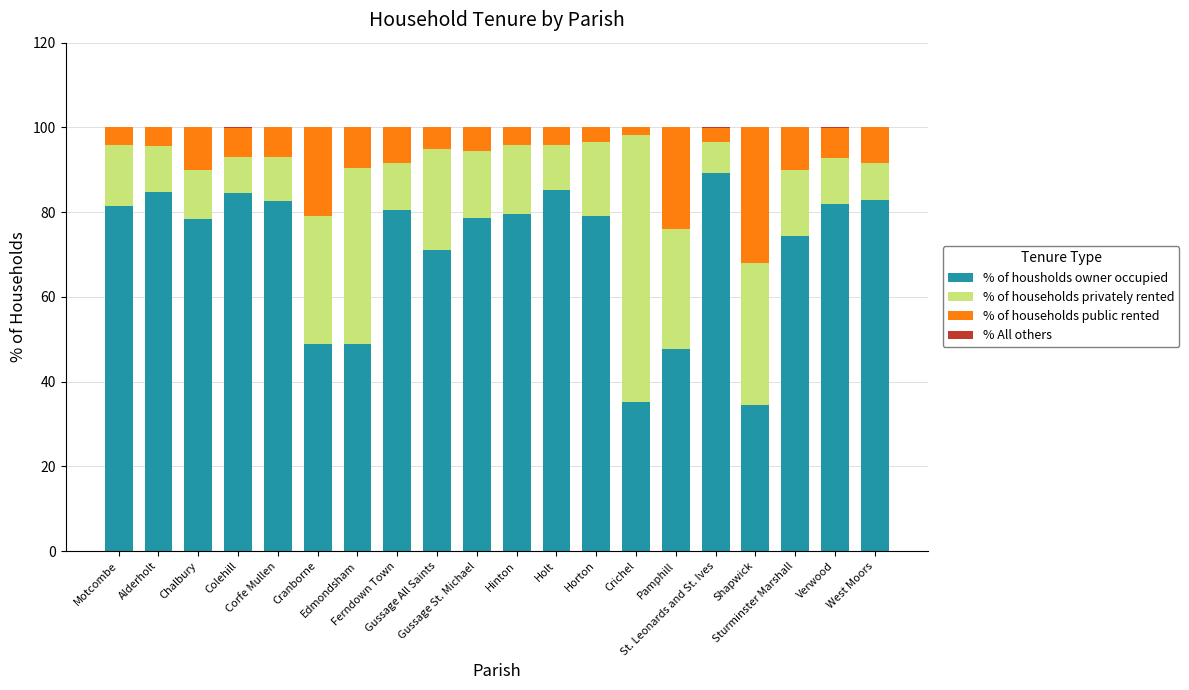

Are the bars horizontal?

No